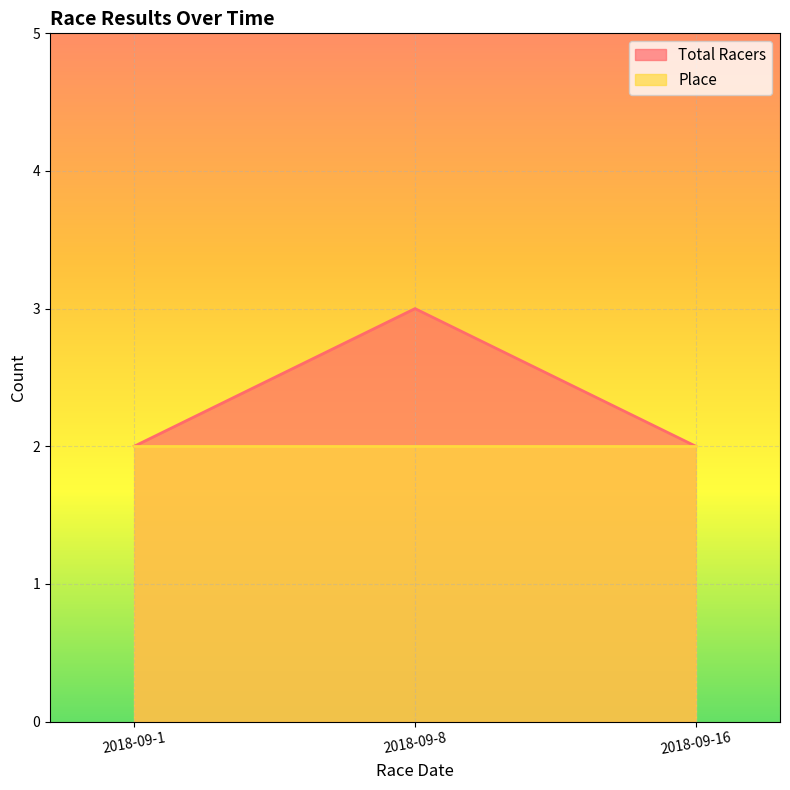

Reading right to left, extract all data points from this chart.

2	3	2